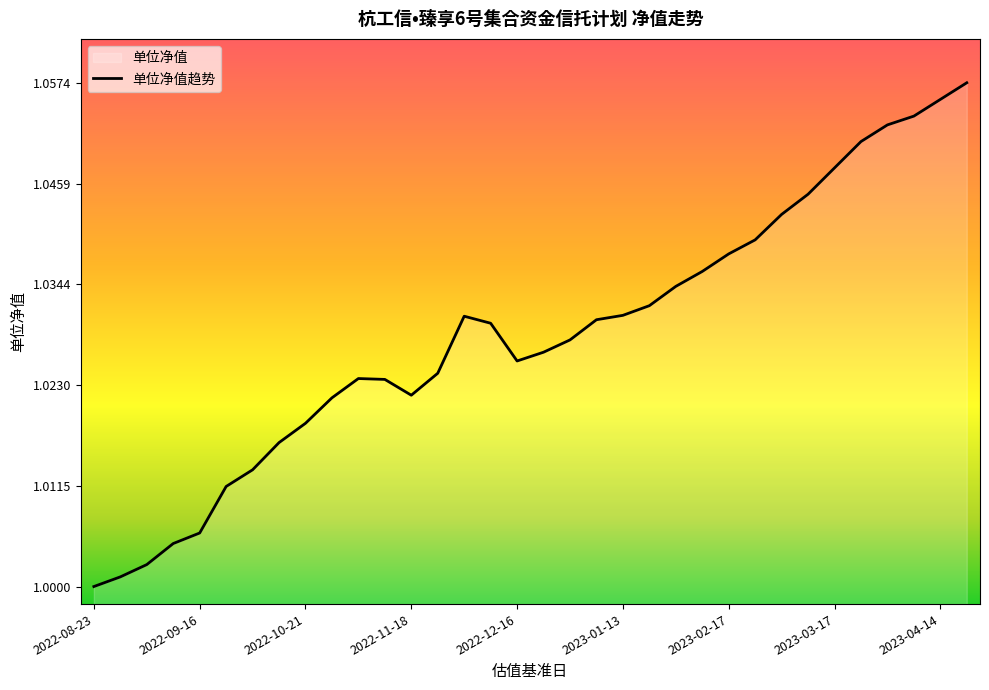

Is it true that the value at 2022-12-16 is 1.5?

False